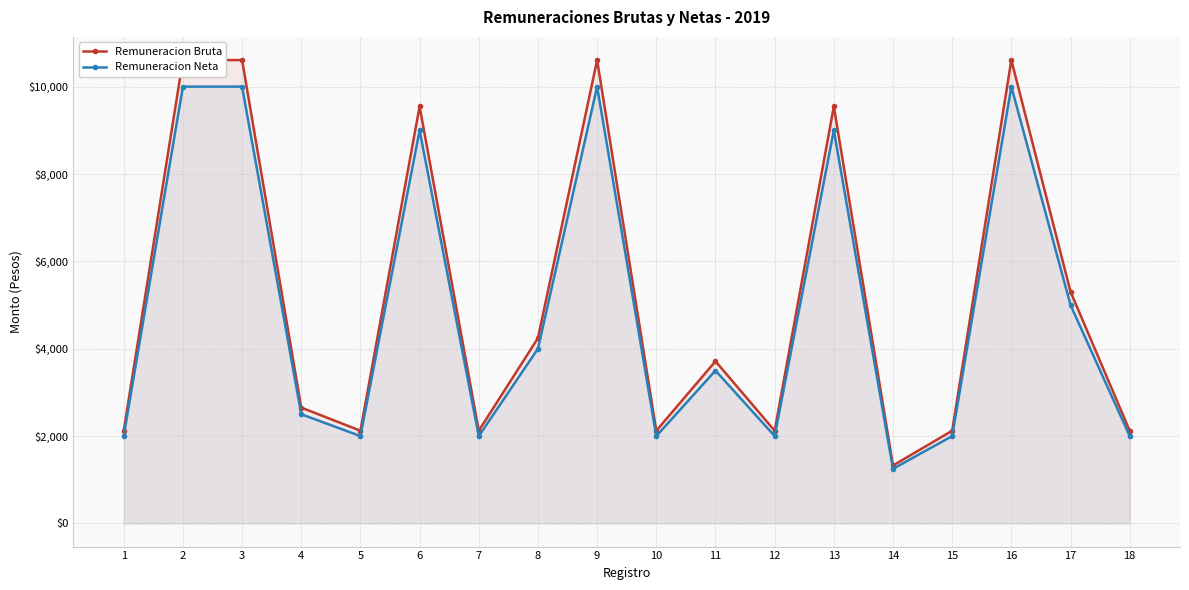

What is the average value of the Remuneracion Neta series?

4903